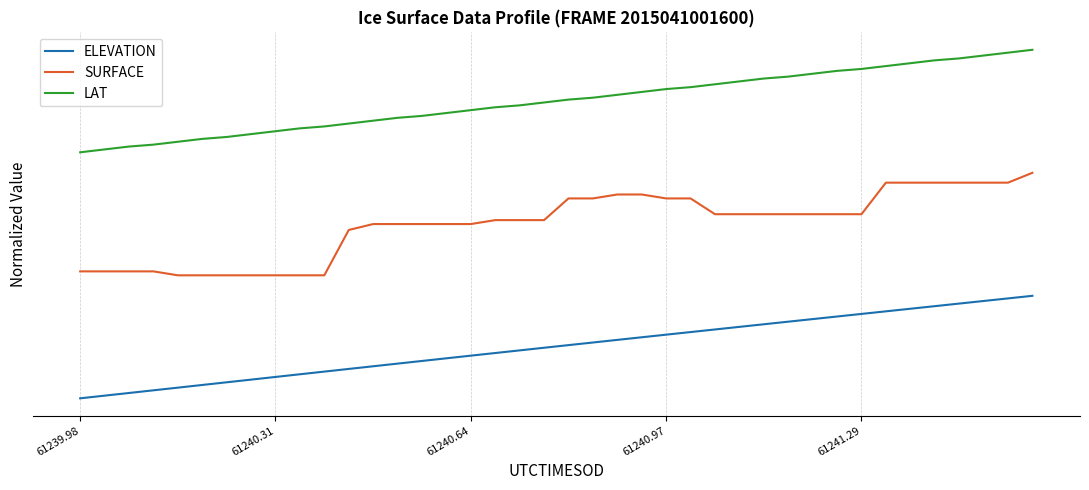

True or false: LAT and SURFACE intersect in this chart.

False